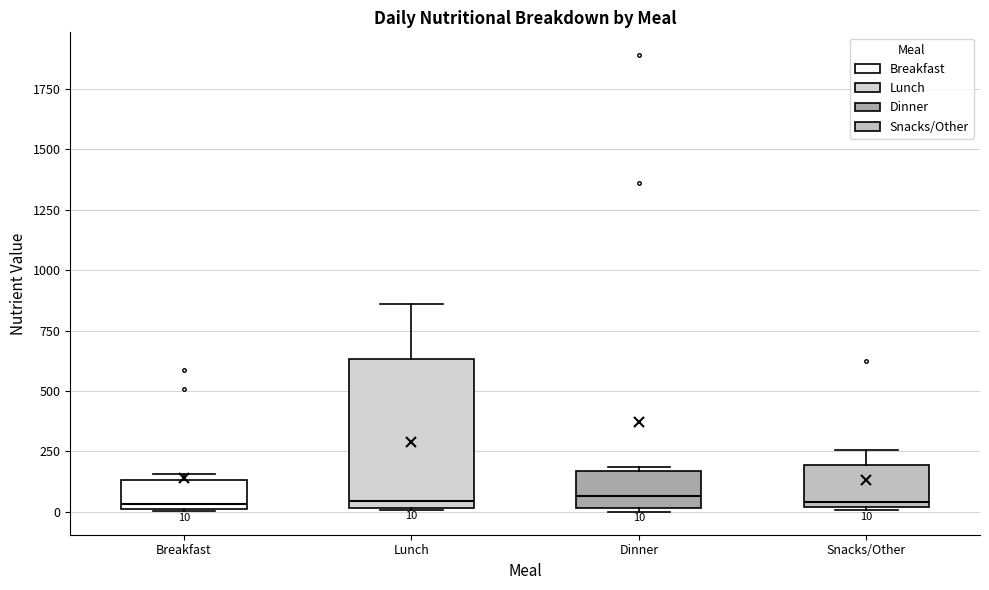

Which box is the tallest, from its lower edge to its upper edge?

Lunch